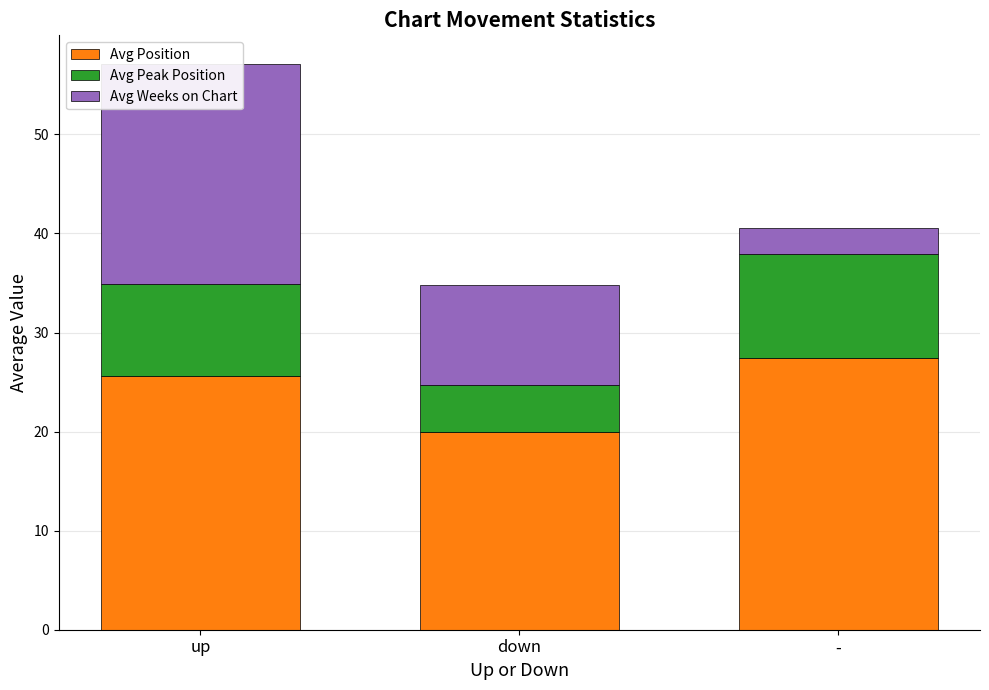

Is the value of Avg Weeks on Chart at - greater than the value of Avg Position at up?

No